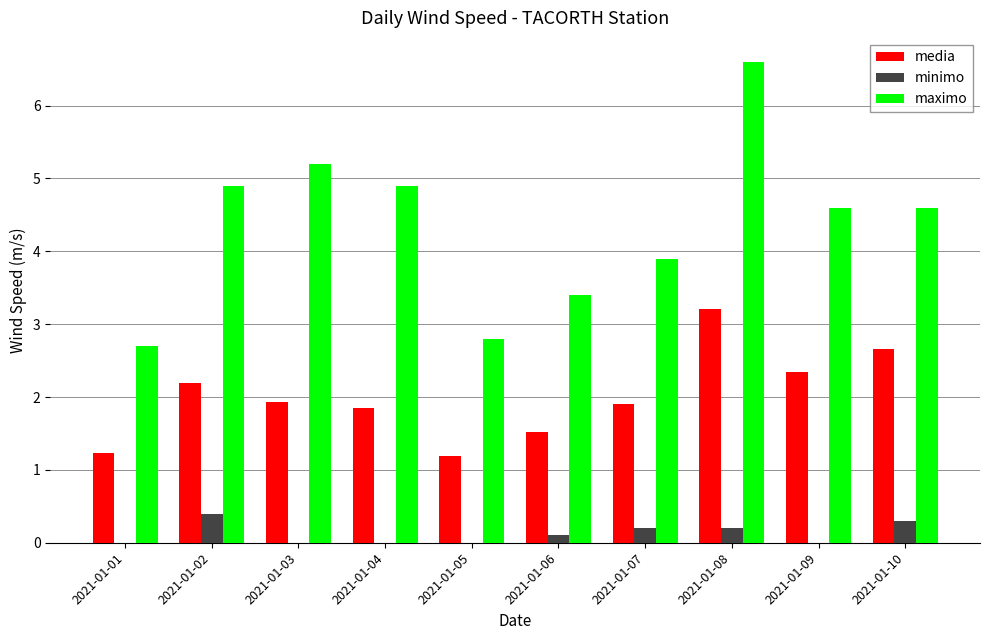

Where is maximo nearest to the value 4?

2021-01-07